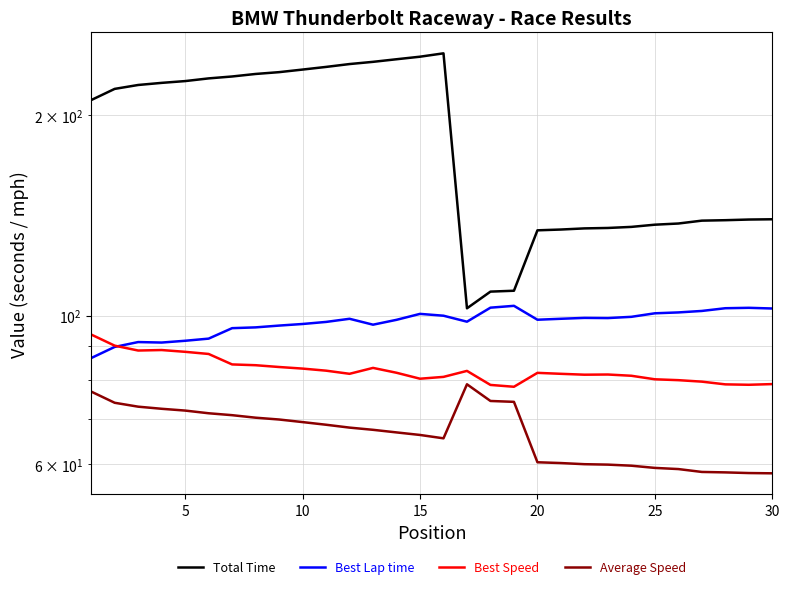

What is the value of the Best Speed point at the 1st from the left?

93.7